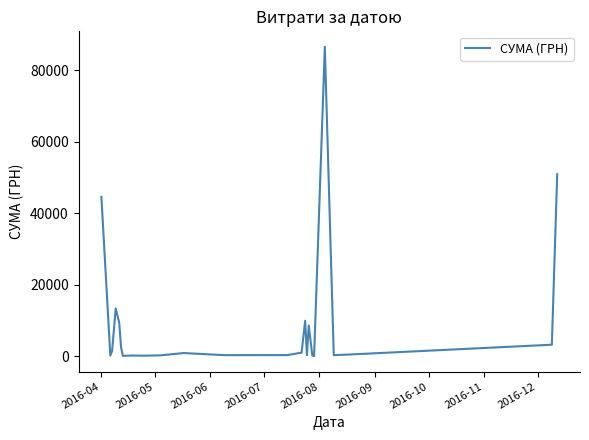

What is the greatest value displayed?

86589.3